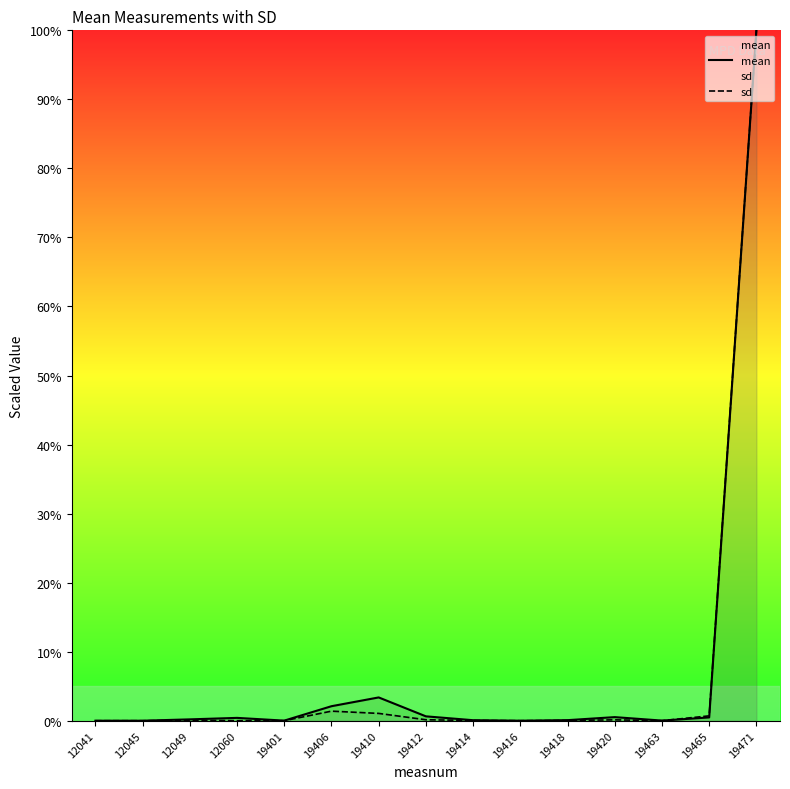

At which category does mean reach its first local peak?

12060